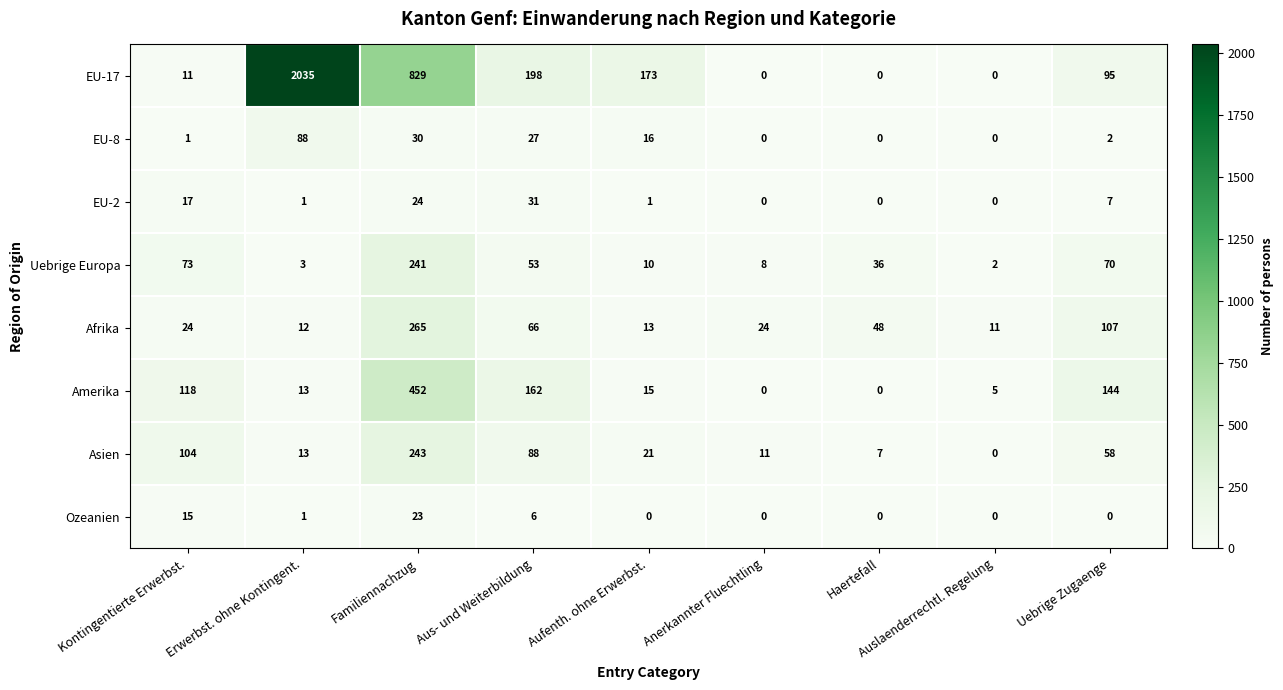

Where does the Uebrige Europa series first go above 36?

Kontingentierte Erwerbst.